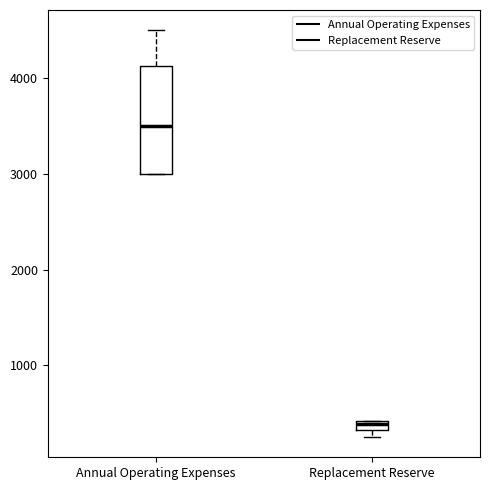

Which box has the highest median line?

Annual Operating Expenses